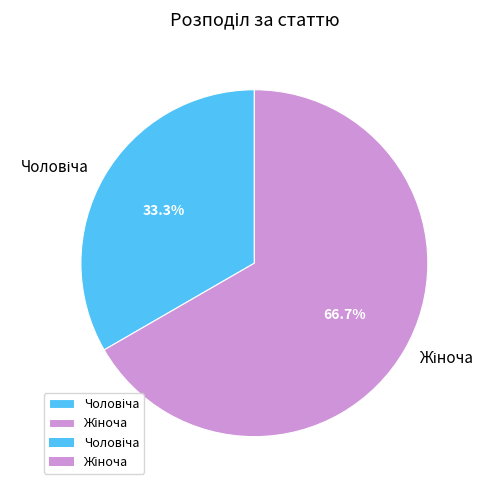

Is there any slice that represents more than half of the pie?

Yes